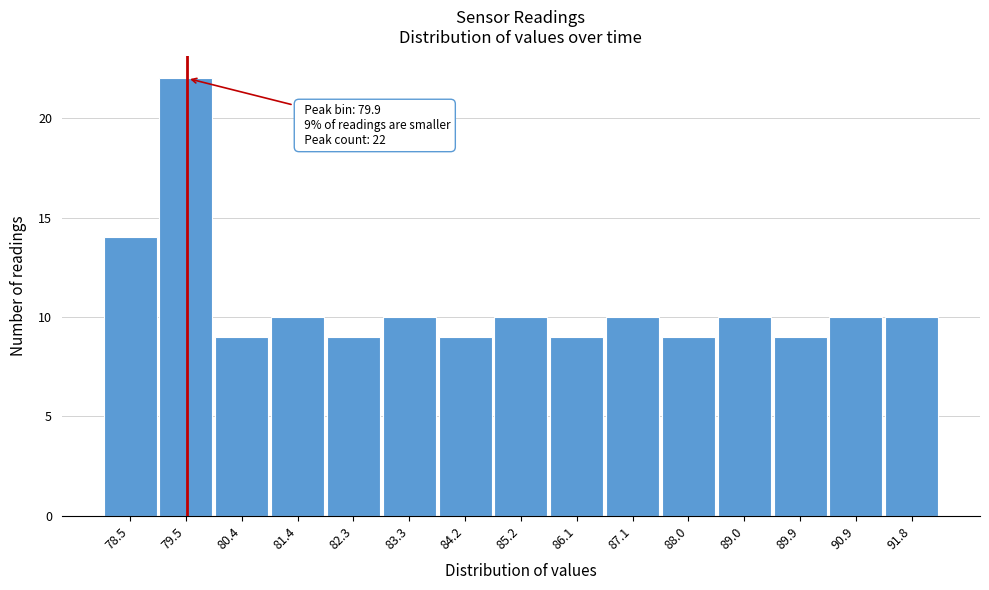

Reading left to right, extract all data points from this chart.

14	22	9	10	9	10	9	10	9	10	9	10	9	10	10